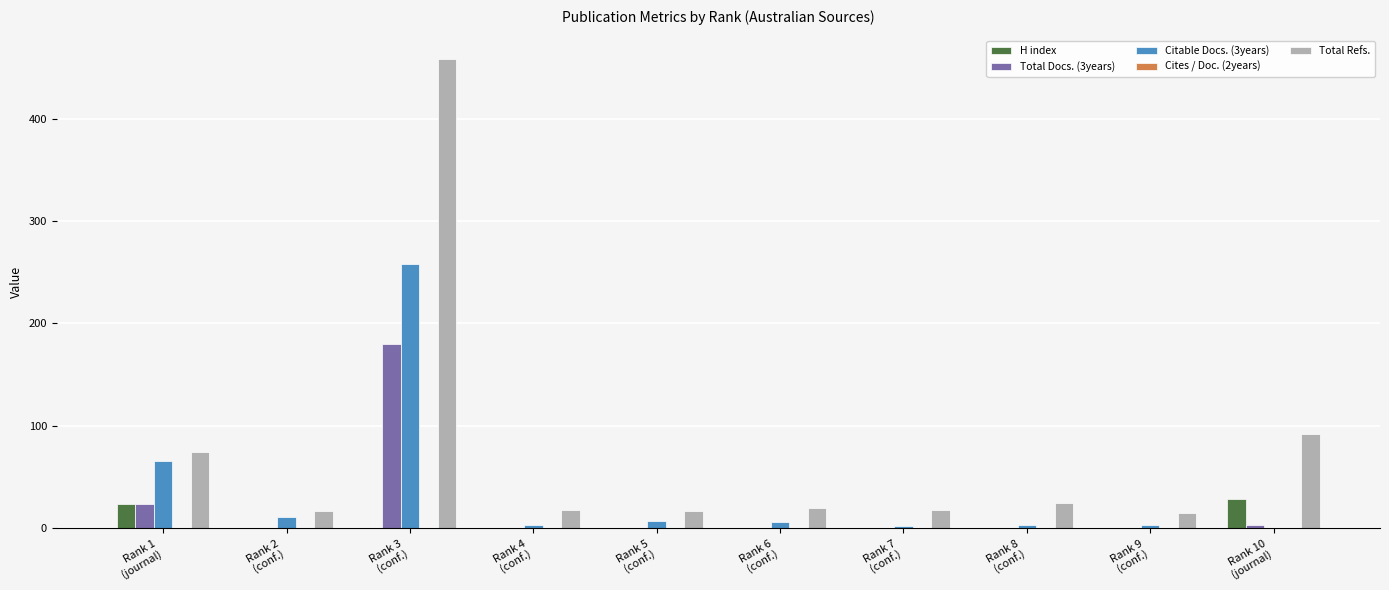

Which series has the largest total across all categories?

Total Refs.